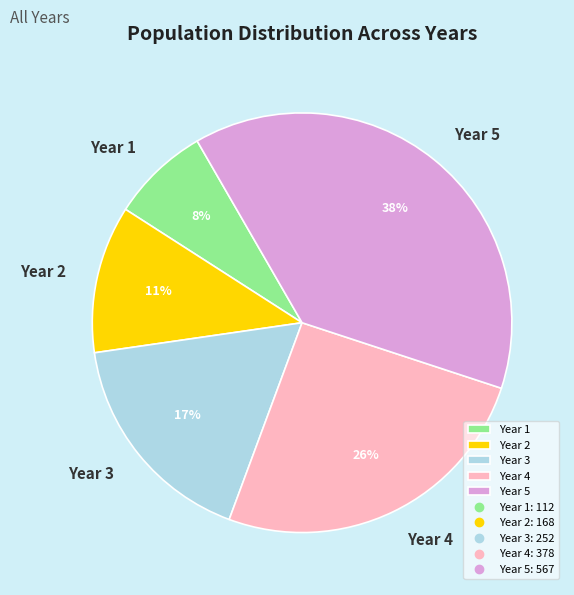

Rank the categories by value from lowest to highest.

Year 1, Year 2, Year 3, Year 4, Year 5